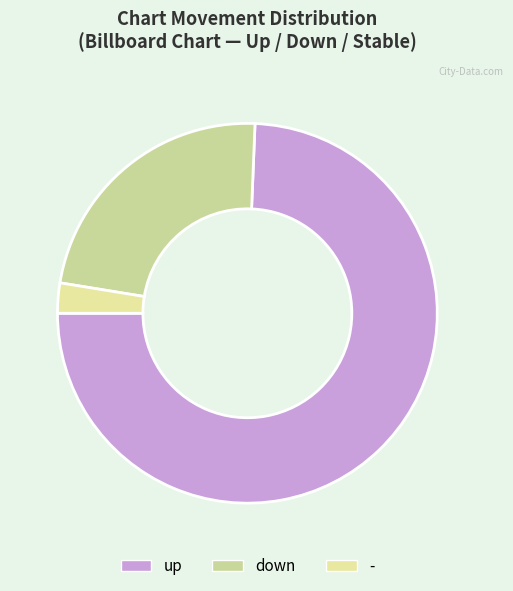

To the nearest percent, what is the difference between the largest and smallest slice percentages?

72%